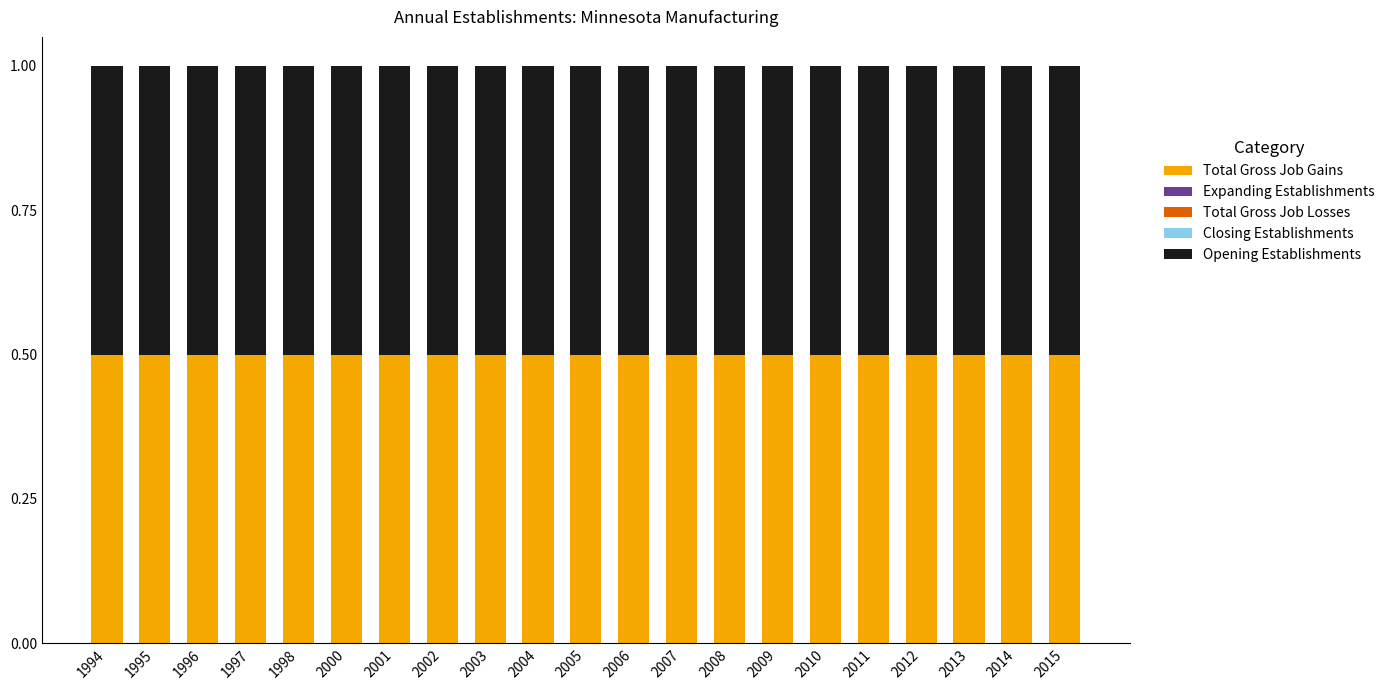

What is the difference between the highest and lowest values at 1995?

0.5